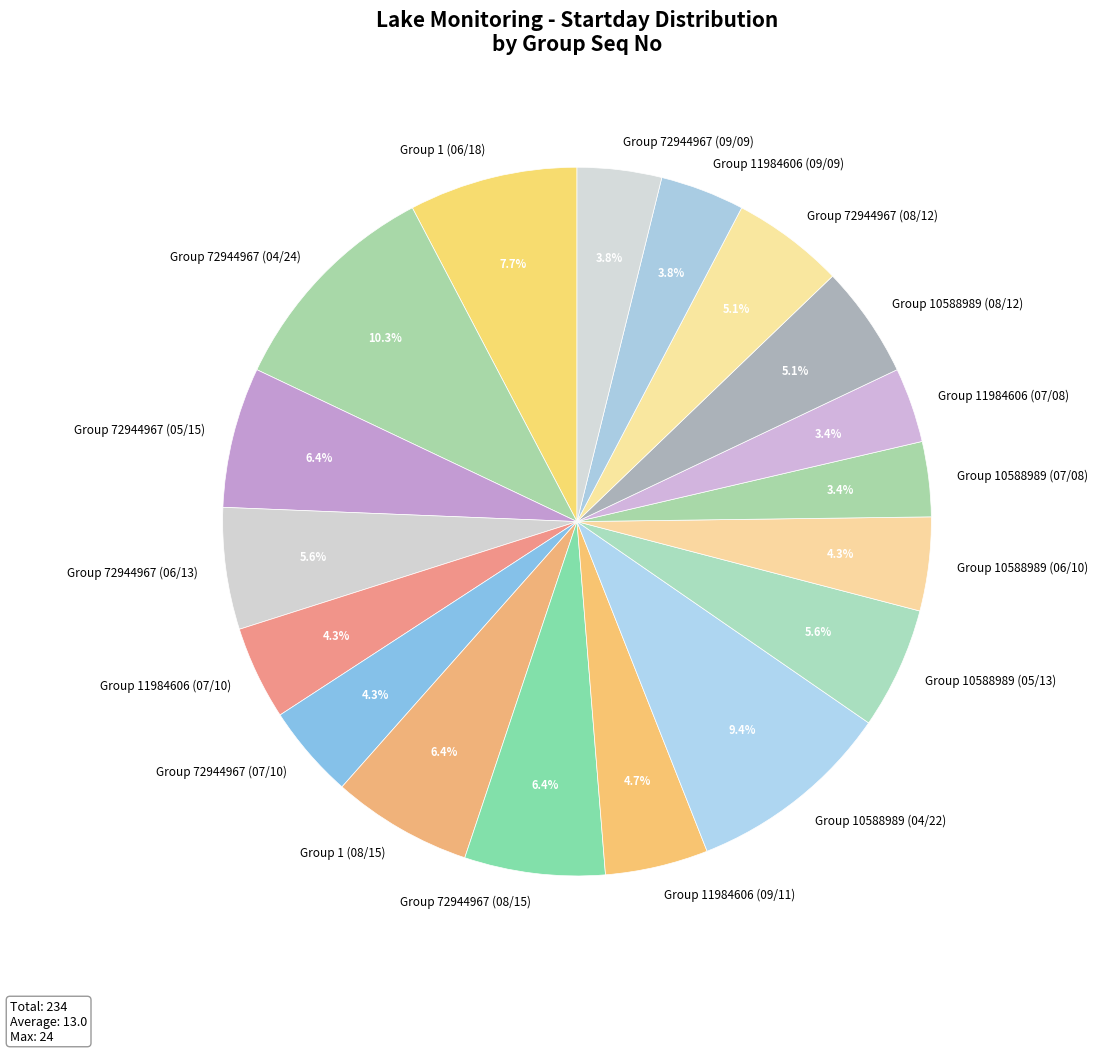

What percentage is the Group 72944967 (07/10) slice, to the nearest percent?

4%